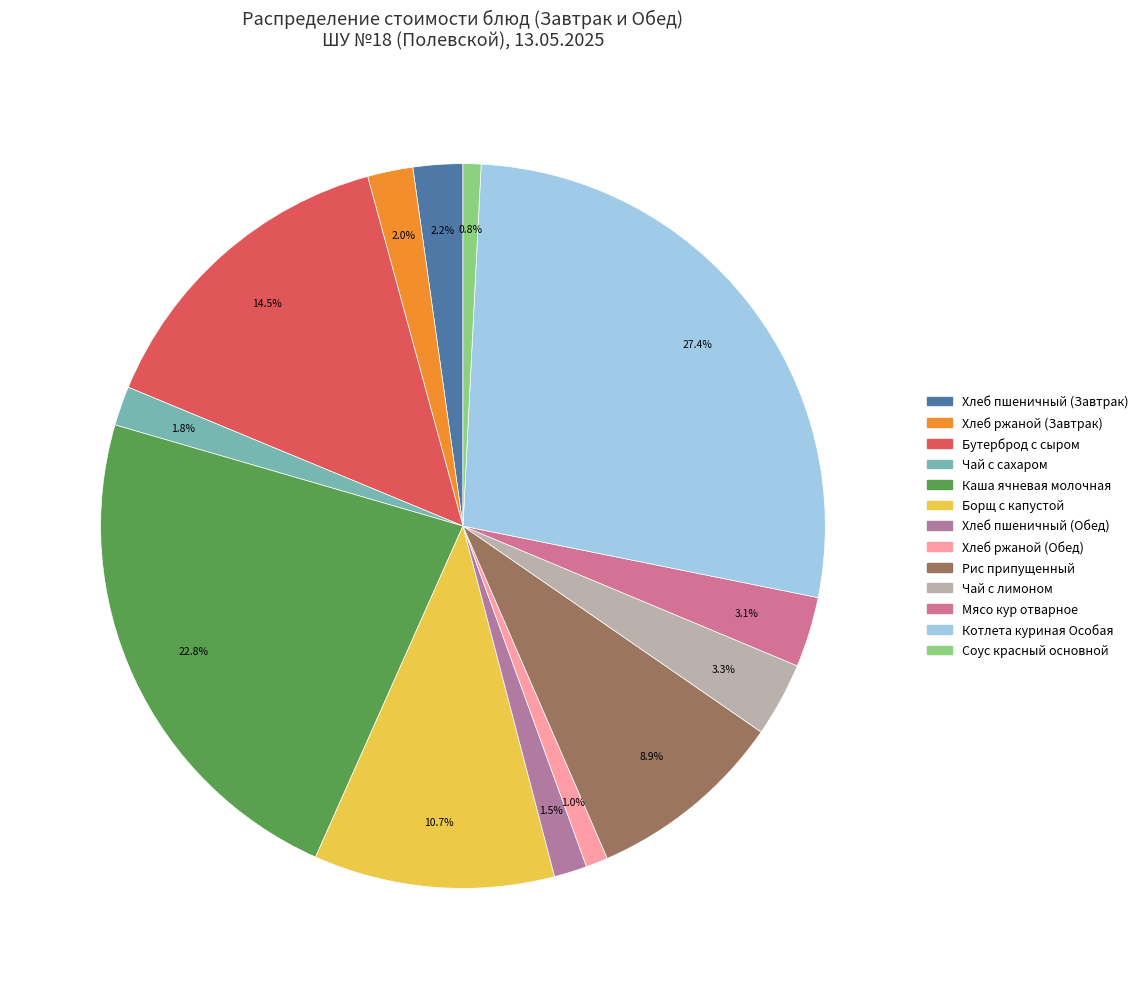

Which category has the biggest portion of the pie?

Котлета куриная Особая